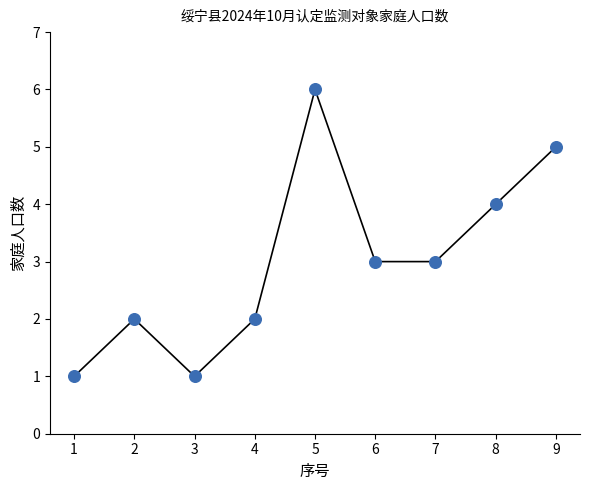

What is the average Y value?

3